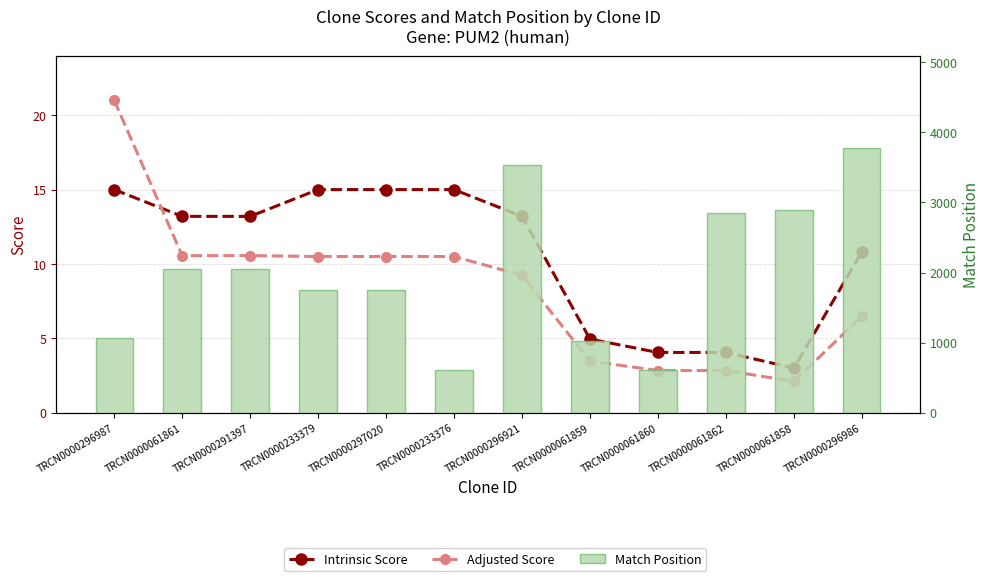

What is the difference between the Intrinsic Score values at TRCN0000061858 and TRCN0000061861?

10.2